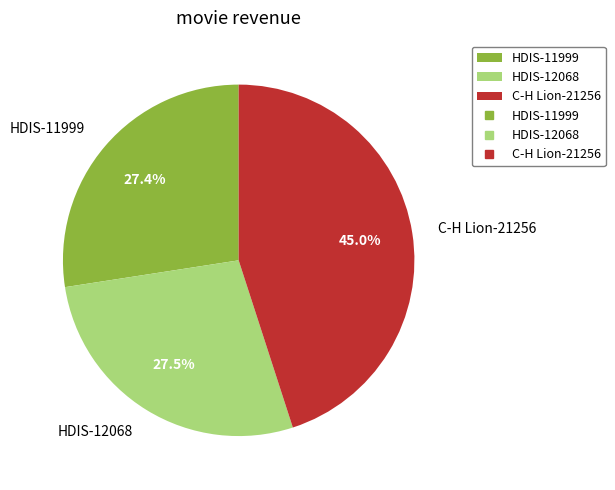

Does HDIS-12068 represent more than half of the total?

No